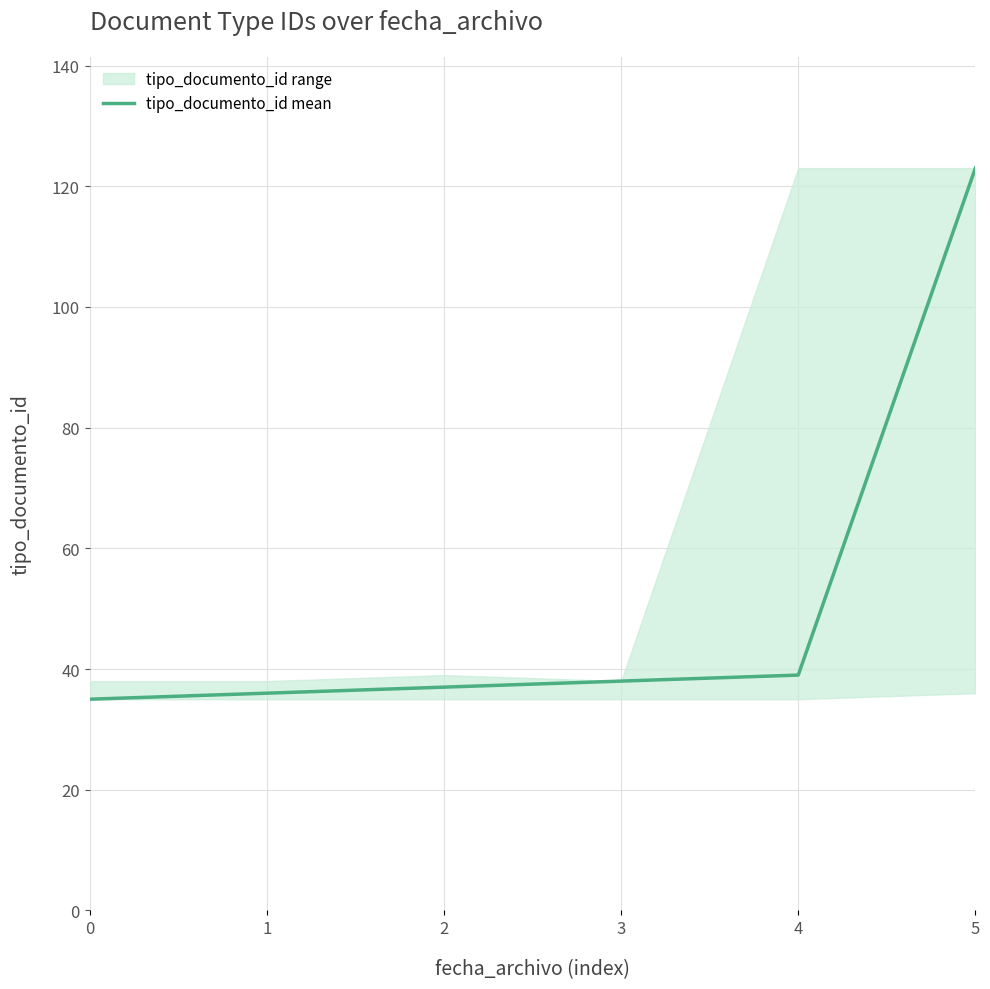

True or false: there are more than 2 points higher than both neighbors.

False